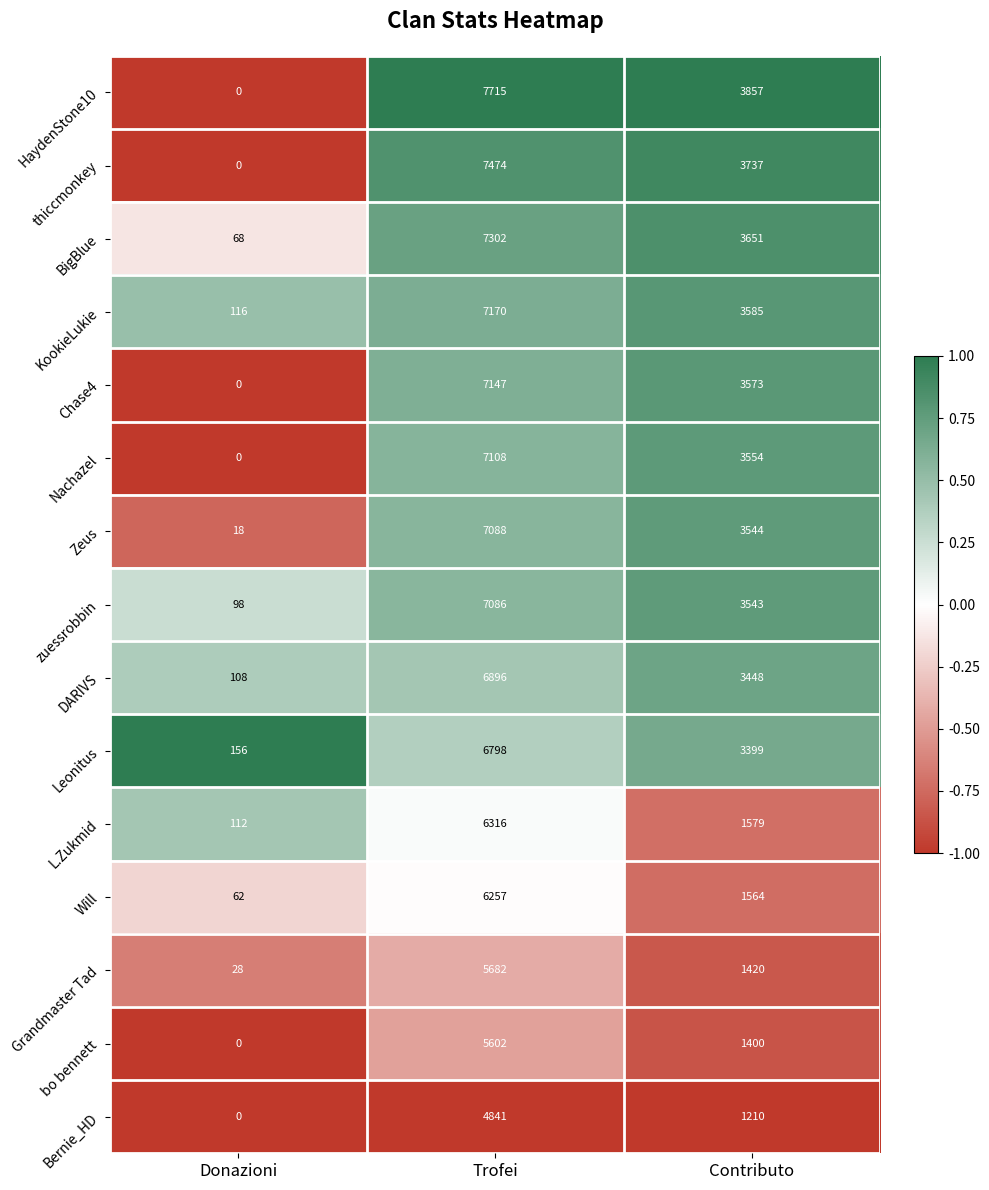

Where does the Nachazel series first go above 3554?

Trofei